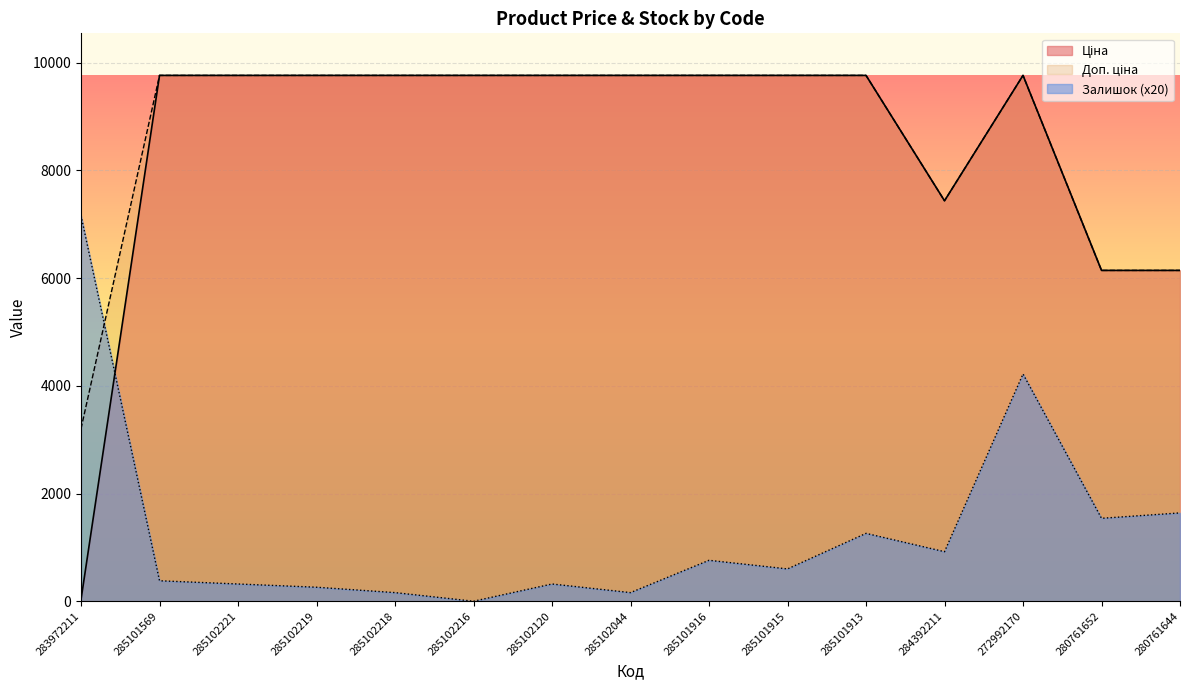

How many categories are shown in the chart?

15